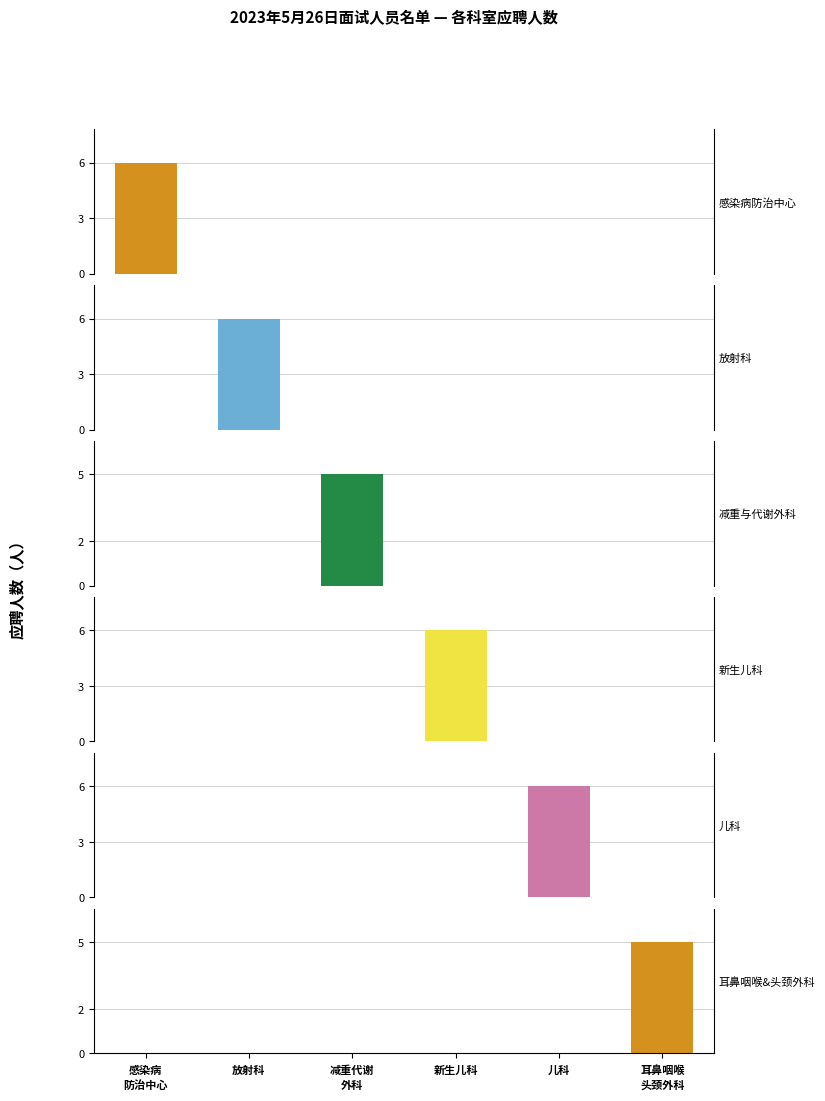

How many 儿科 values are between 0 and 1?

5